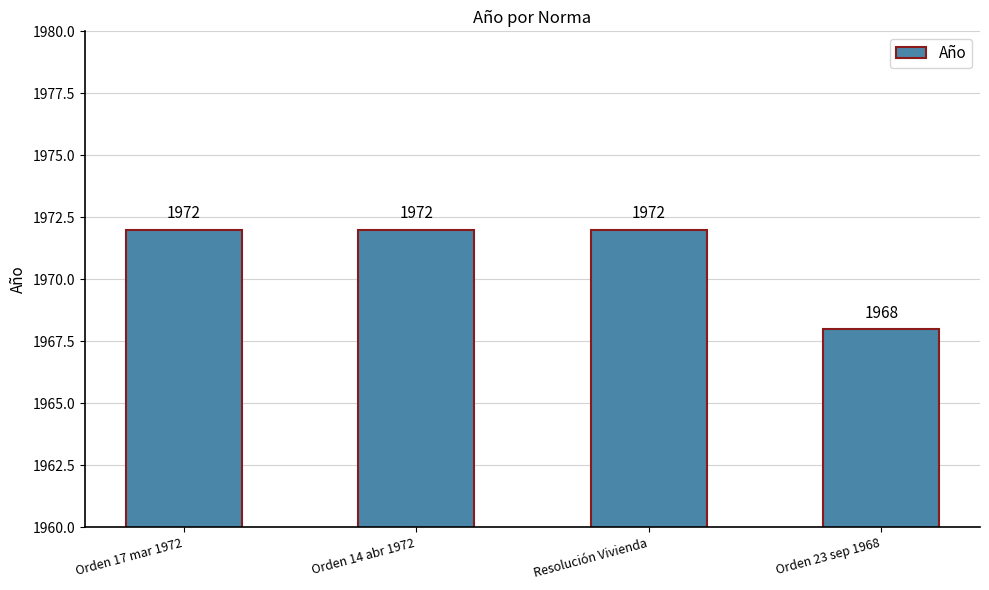

Read the value at Resolución Vivienda.

1972